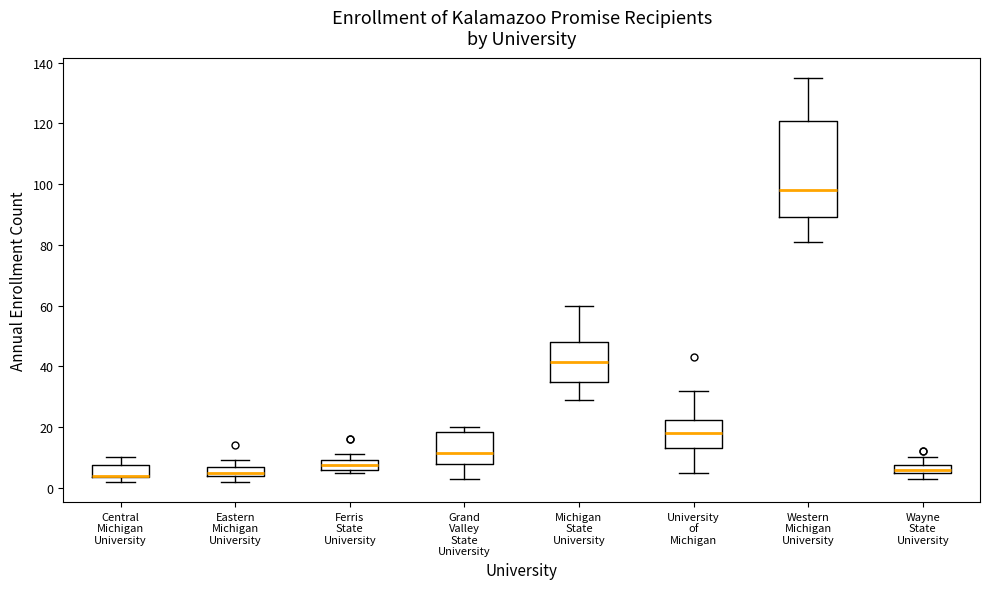

Where is the upper edge of the box for Ferris State University on the y-axis? The values are not printed on the chart, so give them approximately, as read against the axis.

10